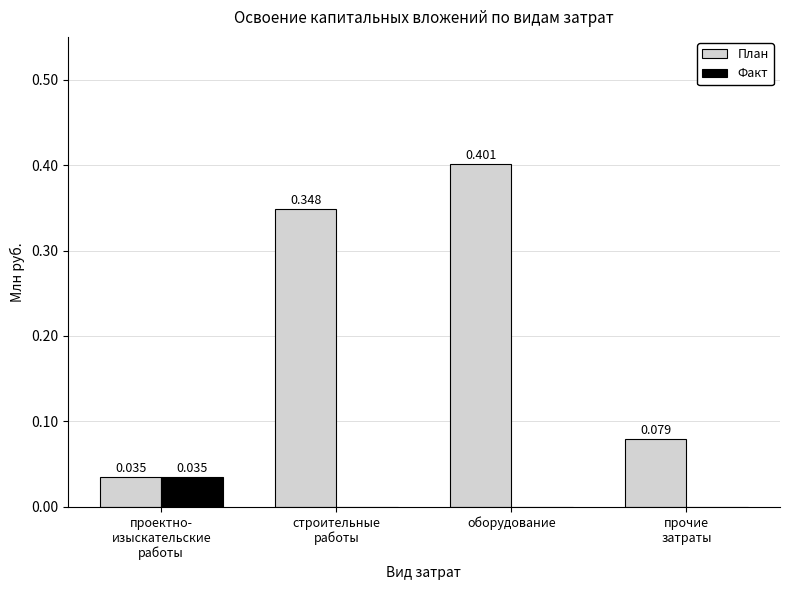

At which category is the sum across all series the highest?

оборудование